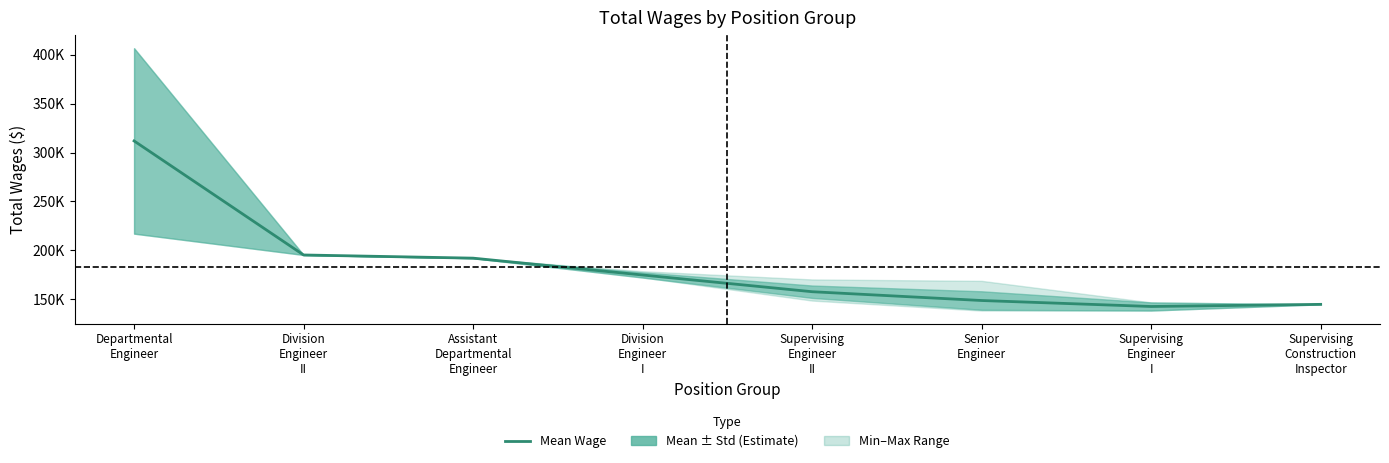

Read the value at Departmental
Engineer.

311871.5